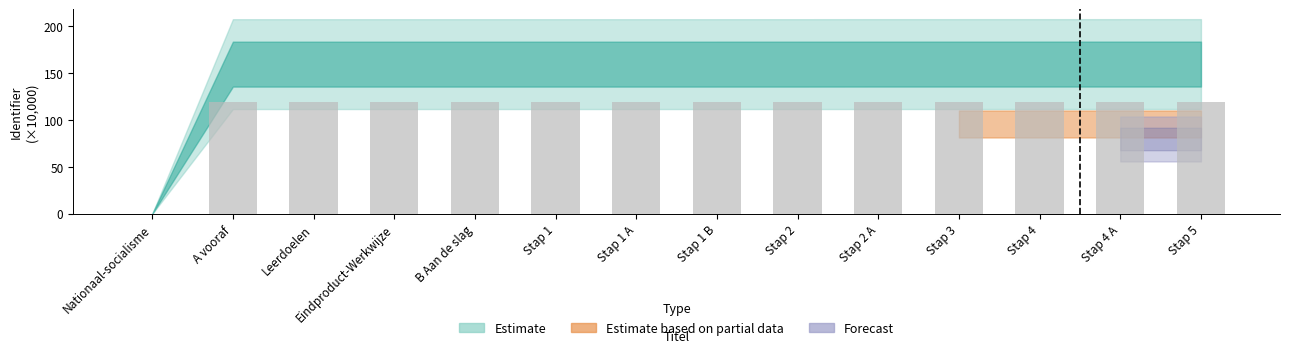

Are the bars grouped side by side (vs. stacked)?

No